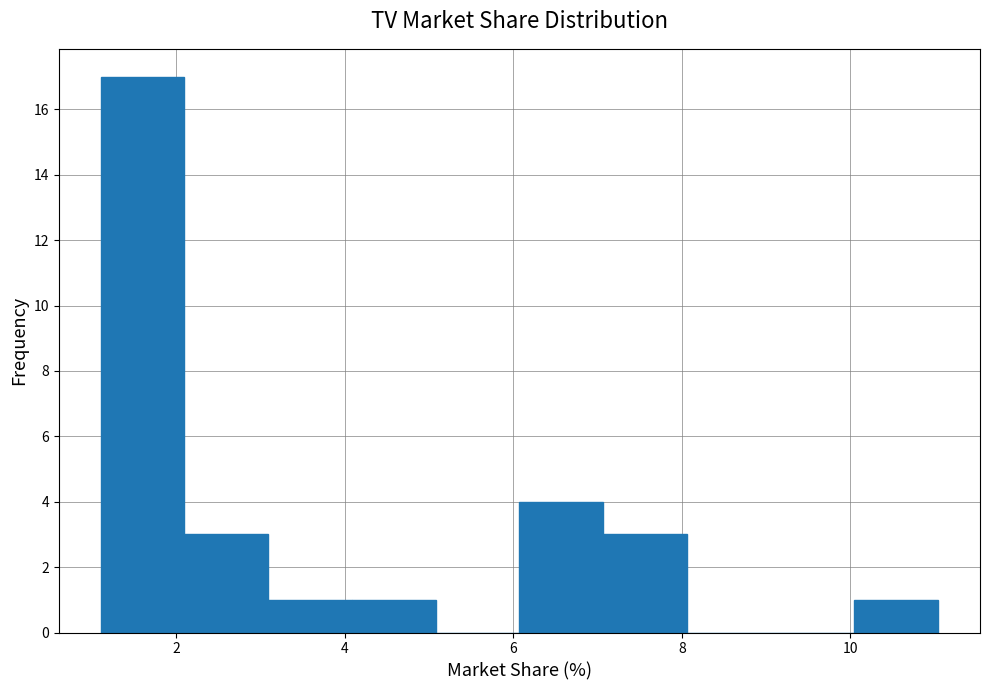

Over which range of the x-axis is the bar tallest?

1.2 to 2.0